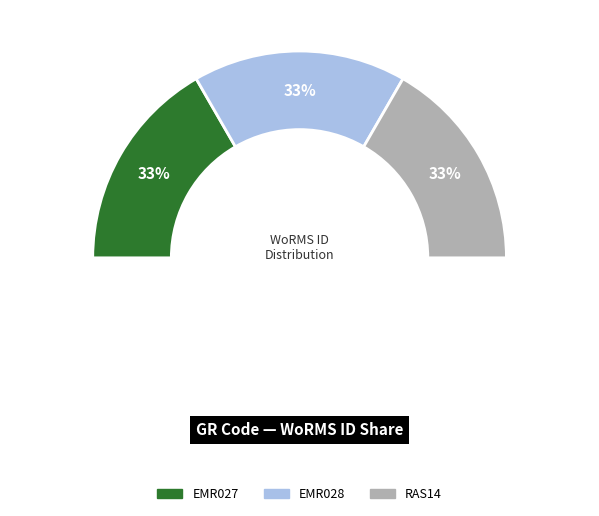

Do EMR028 and RAS14 together represent more than half of the pie?

Yes